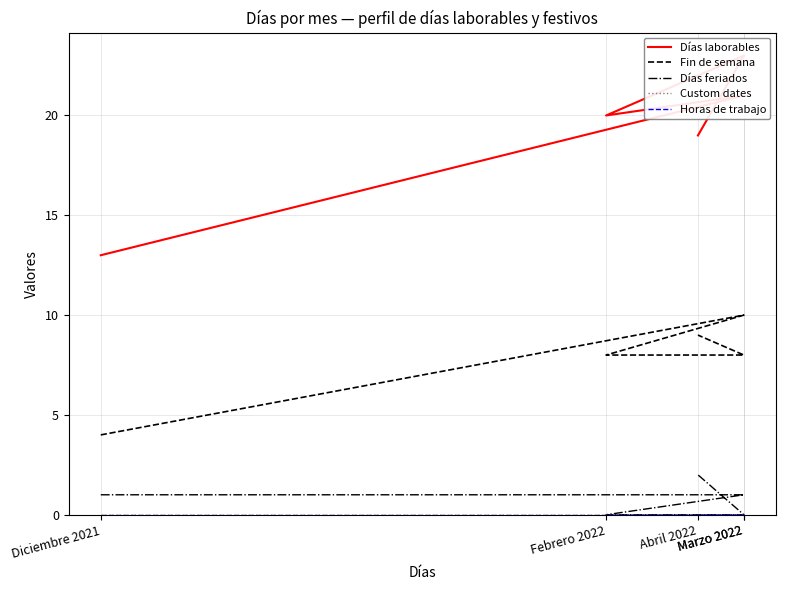

What is the difference between the highest and lowest values at Diciembre 2021?

13